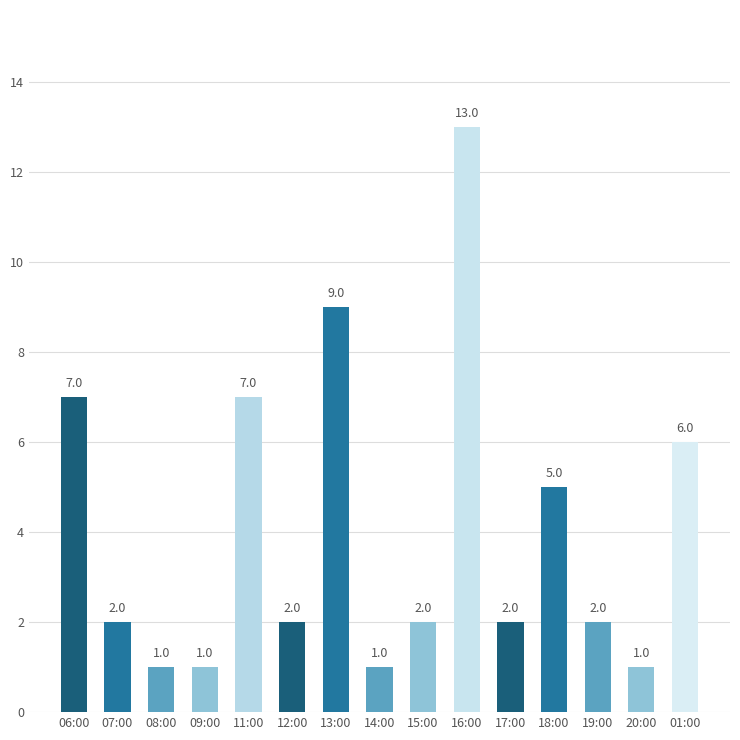

Reading right to left, extract all data points from this chart.

01:00=6	20:00=1	19:00=2	18:00=5	17:00=2	16:00=13	15:00=2	14:00=1	13:00=9	12:00=2	11:00=7	09:00=1	08:00=1	07:00=2	06:00=7